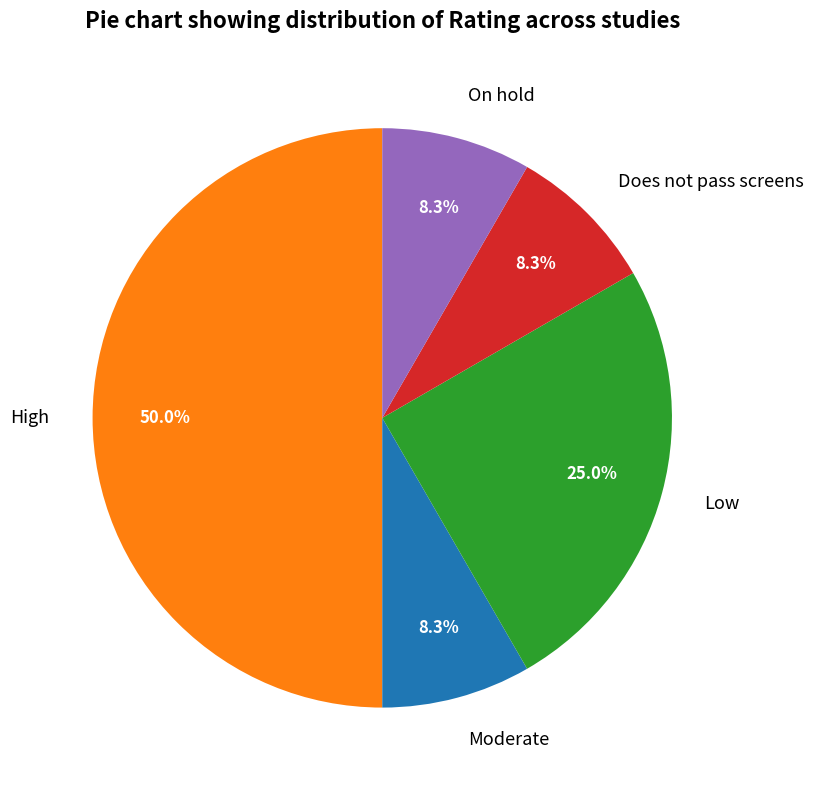

What percentage do Low and Does not pass screens together represent?

33.3%